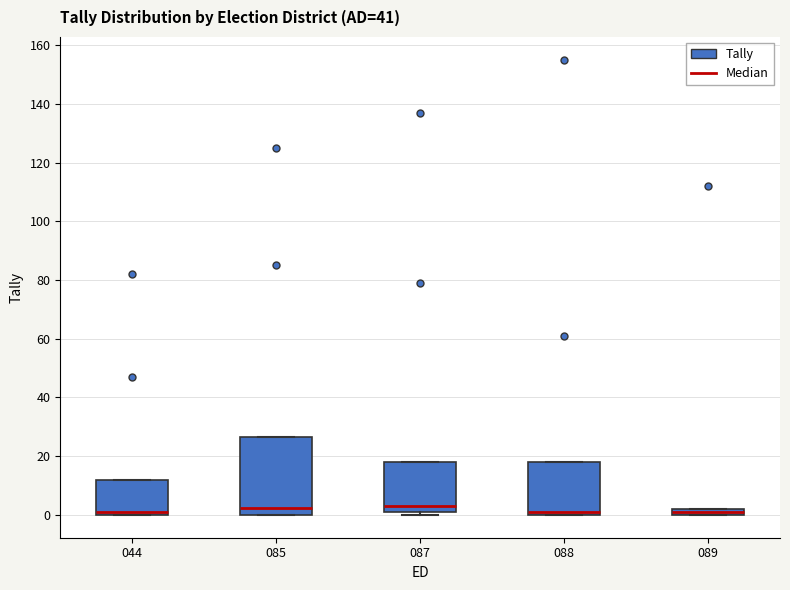

Where does the median line of the box at x = 044 sit on the y-axis? The values are not printed on the chart, so give them approximately, as read against the axis.

2